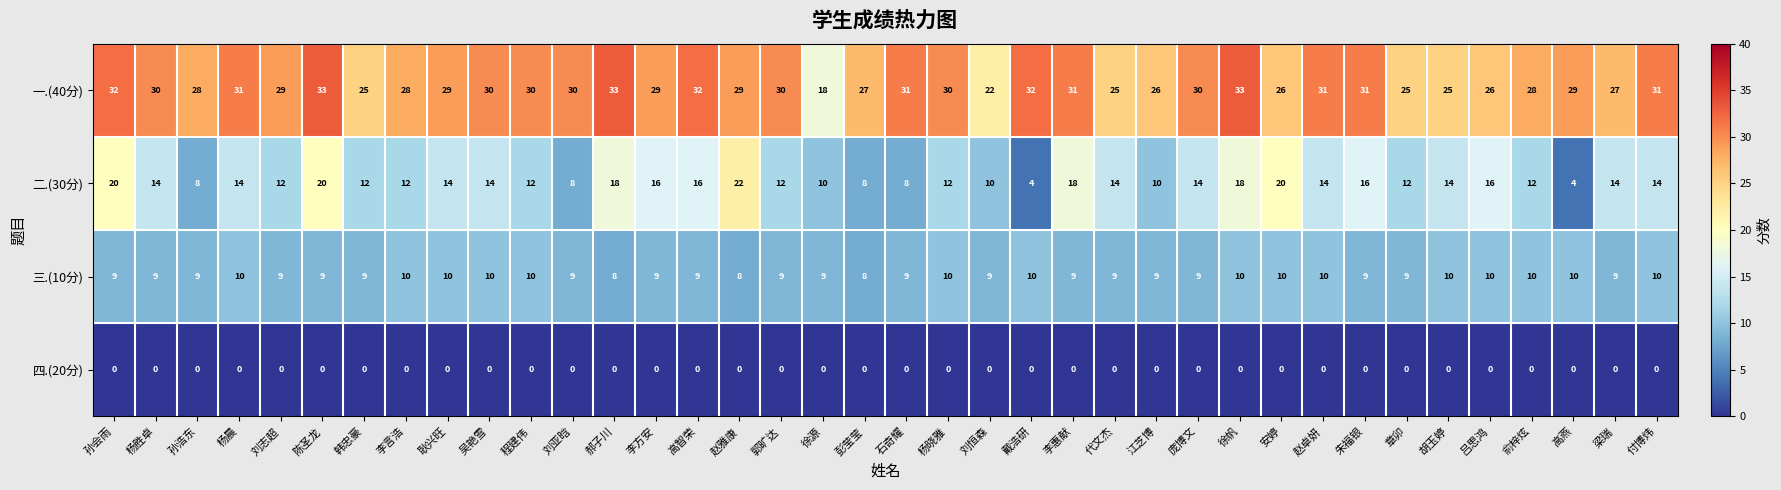

What is the sum of the 三.(10分) values at 郝子川 and 韩忠豪?

17